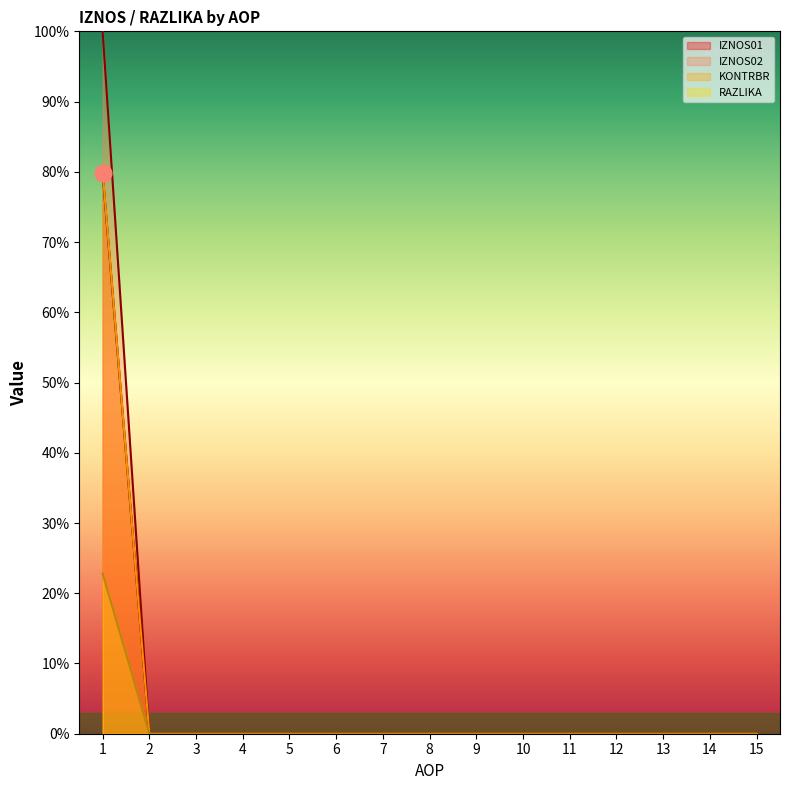

Count the number of categories in the chart.

15